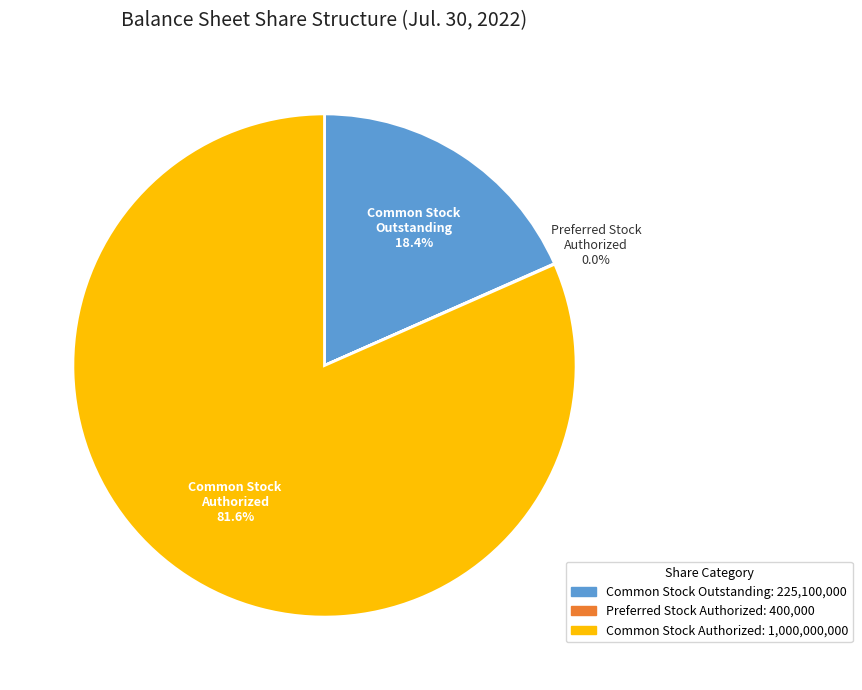

Is there a majority slice in this chart?

Yes